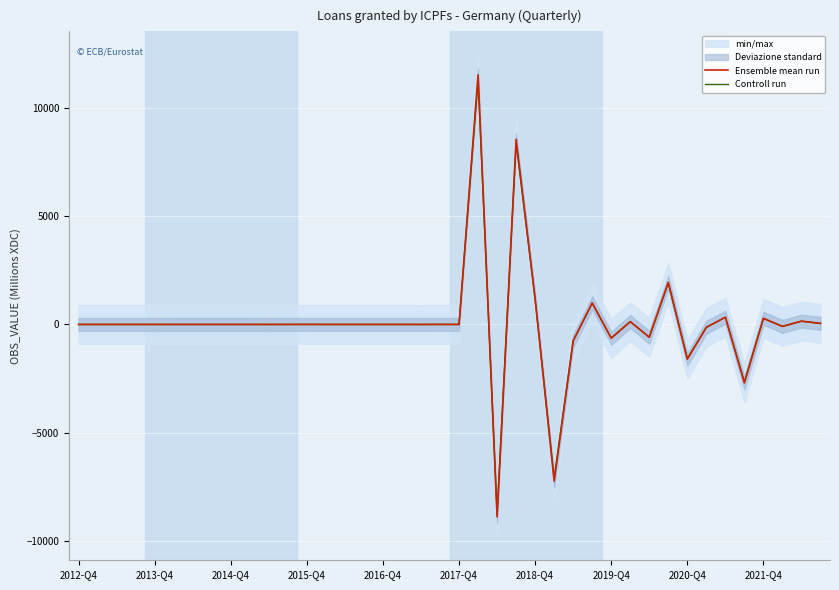

What is the highest value of the Ensemble mean run series?

11515.0